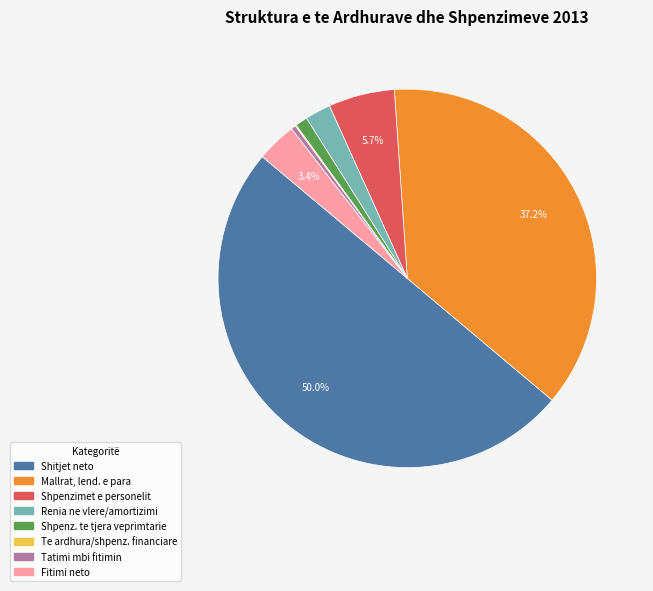

What is the largest slice in the pie chart?

Shitjet neto